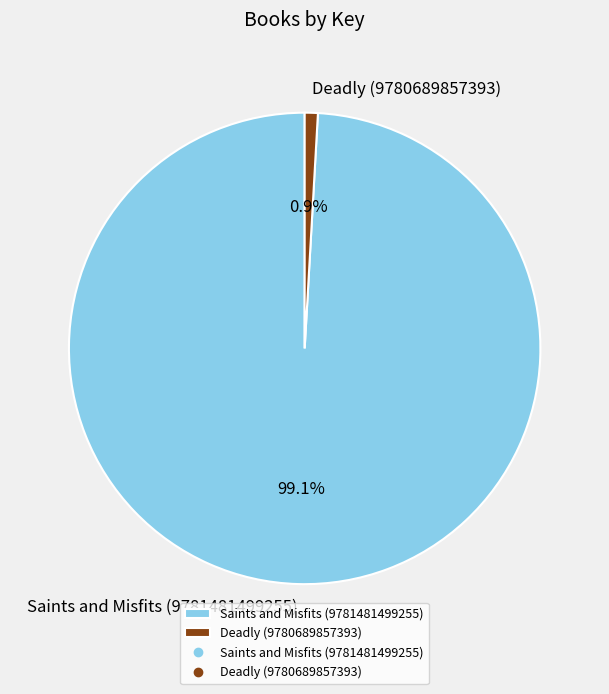

Is the sum of Saints and Misfits (9781481499255) and Deadly (9780689857393) greater than half?

Yes